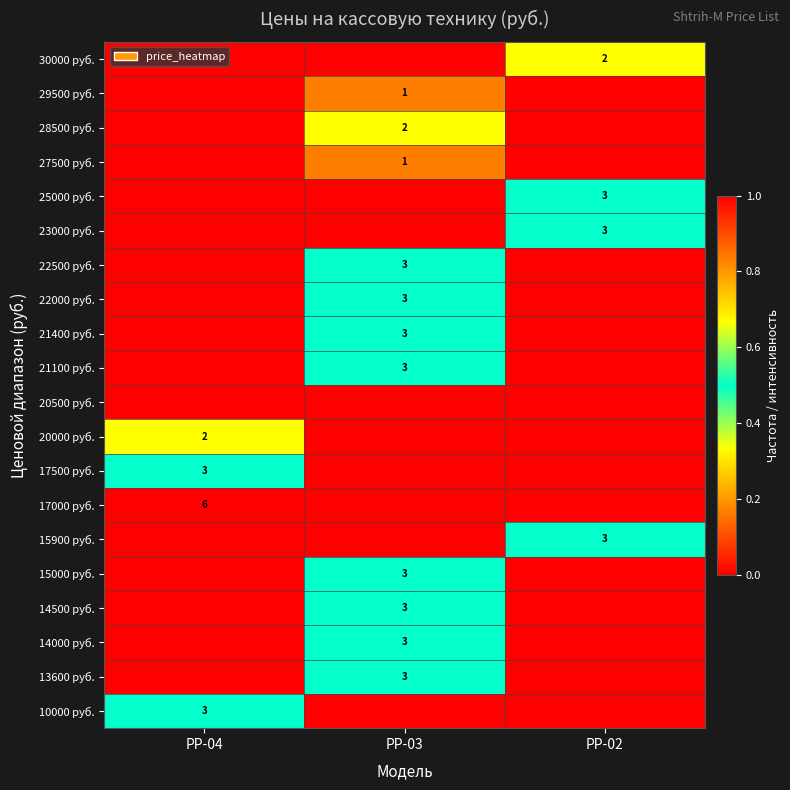

Is it true that 13600 руб. equals 3 at РР-03?

True